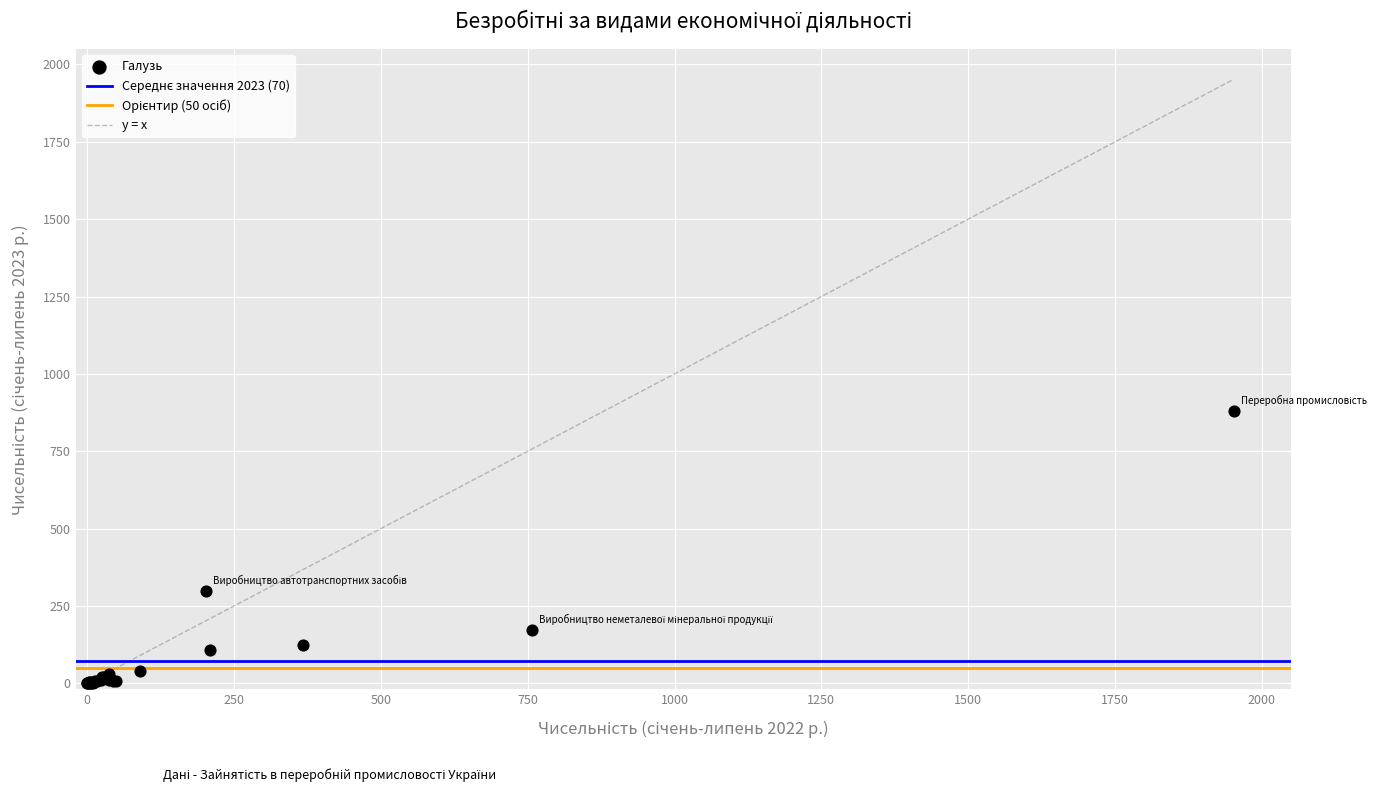

What Y value in the scatter plot is closest to 439?

297